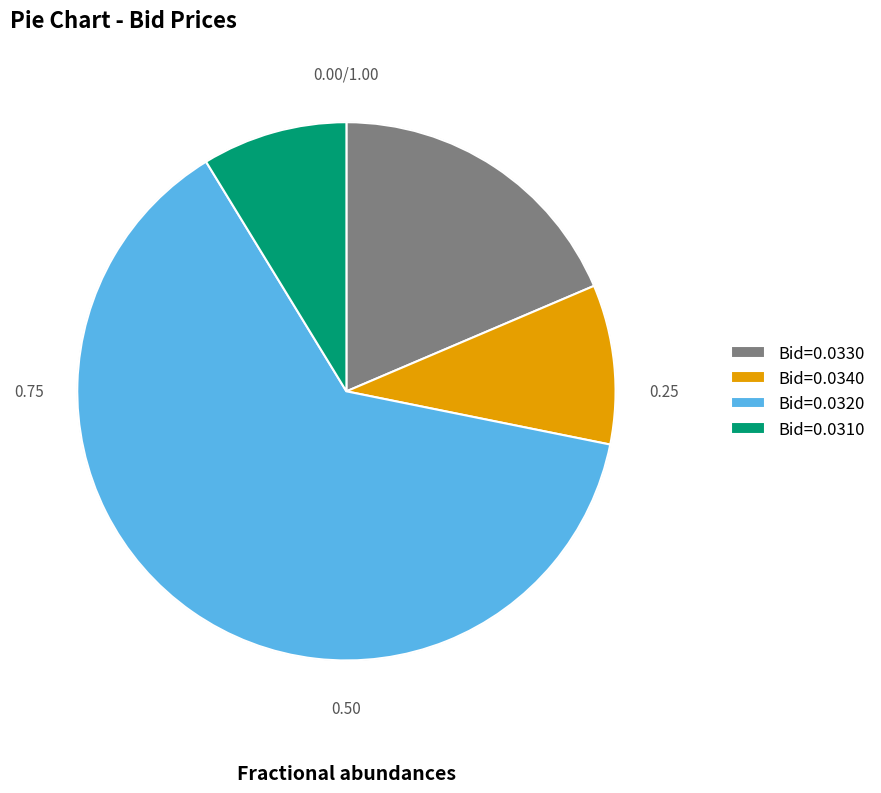

Rank the categories by value from highest to lowest.

Bid=0.0320, Bid=0.0330, Bid=0.0340, Bid=0.0310